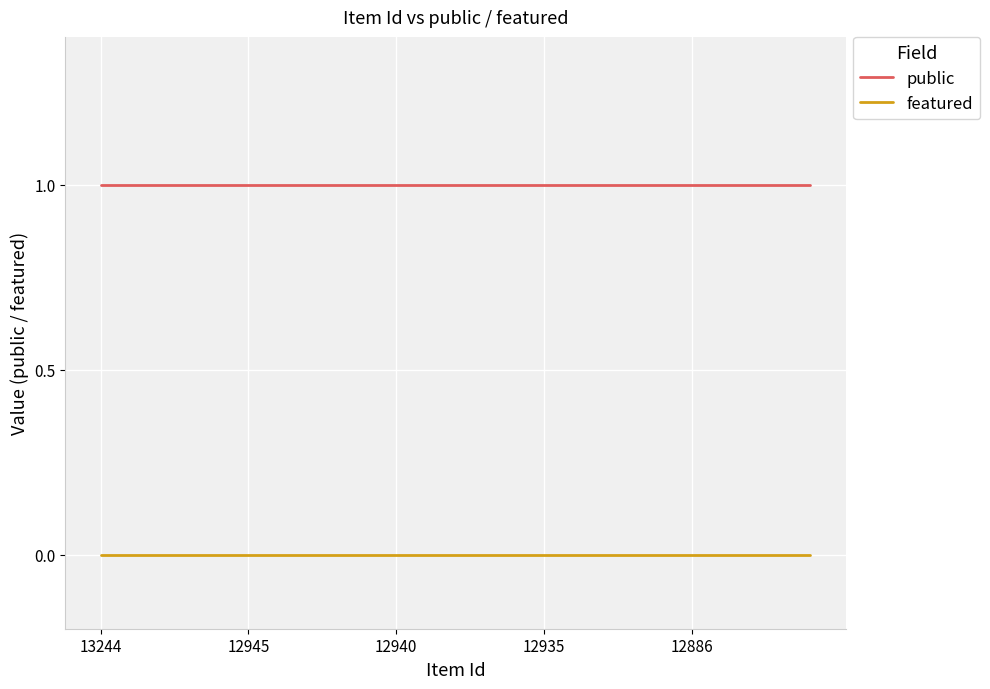

True or false: featured and public intersect in this chart.

False